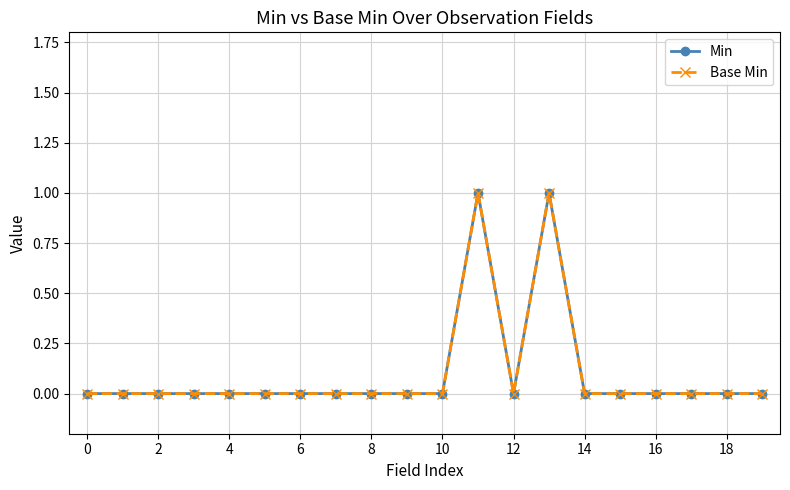

Which series has the largest range (max minus min)?

Min